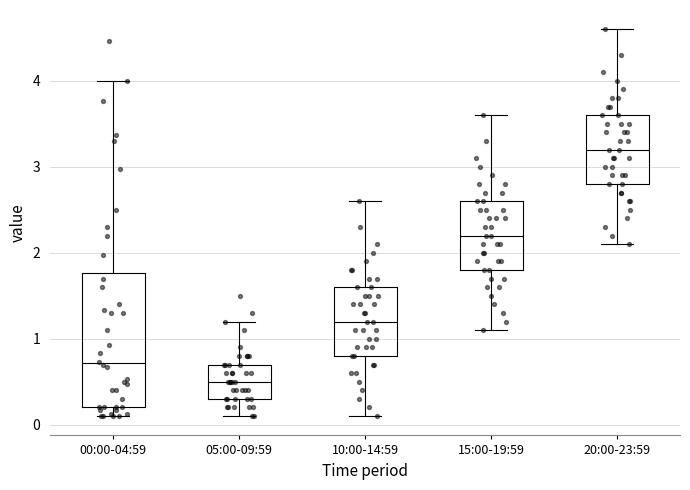

Where is the upper edge of the box for 00:00-04:59 on the y-axis? The values are not printed on the chart, so give them approximately, as read against the axis.

1.8